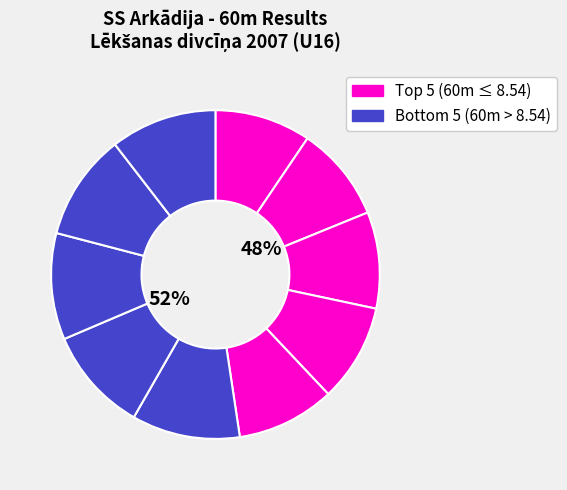

Count the number of slices in the pie.

10